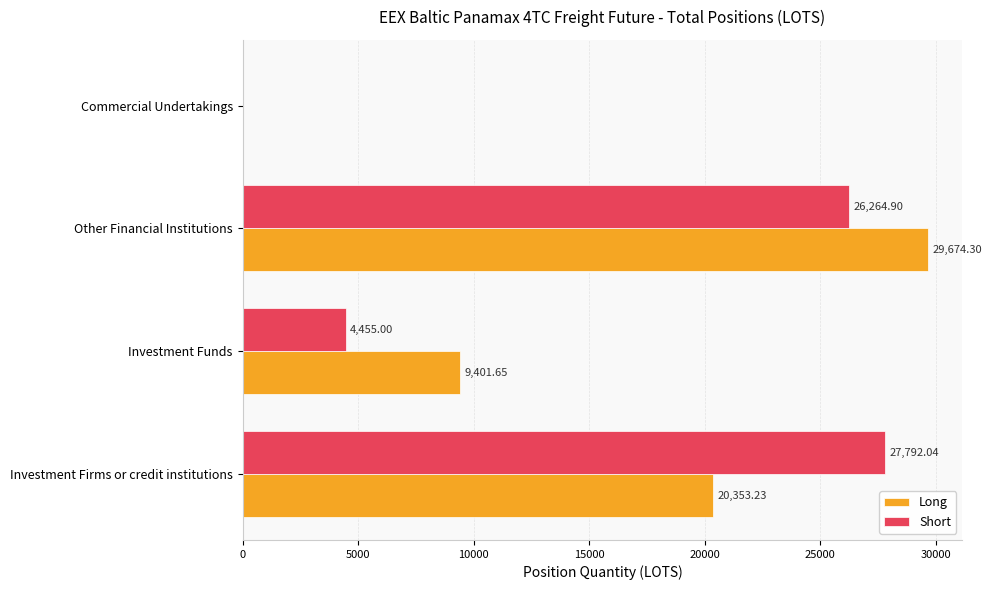

Which series has the largest total across all categories?

Long